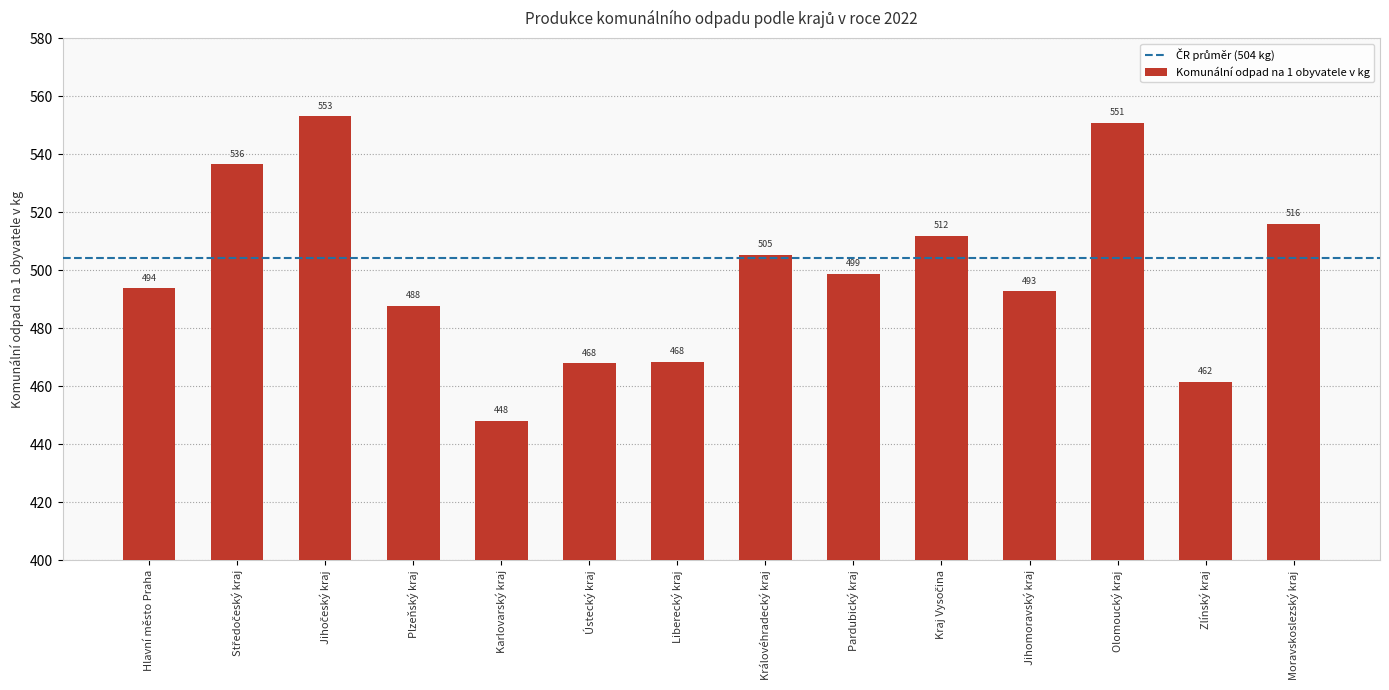

What is the difference between the second highest and second lowest values?

89.3